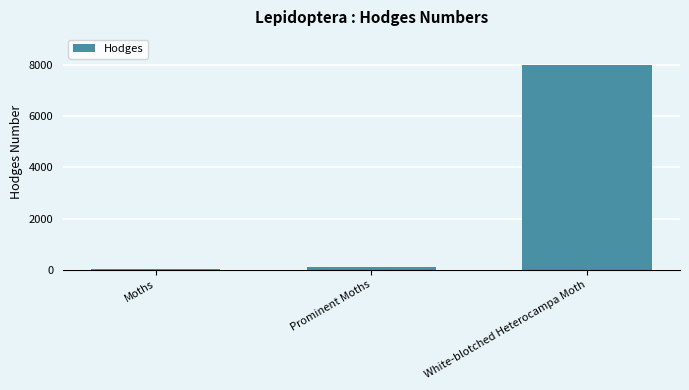

The chart shows a value of 7990.0 at White-blotched Heterocampa Moth. True or false?

True